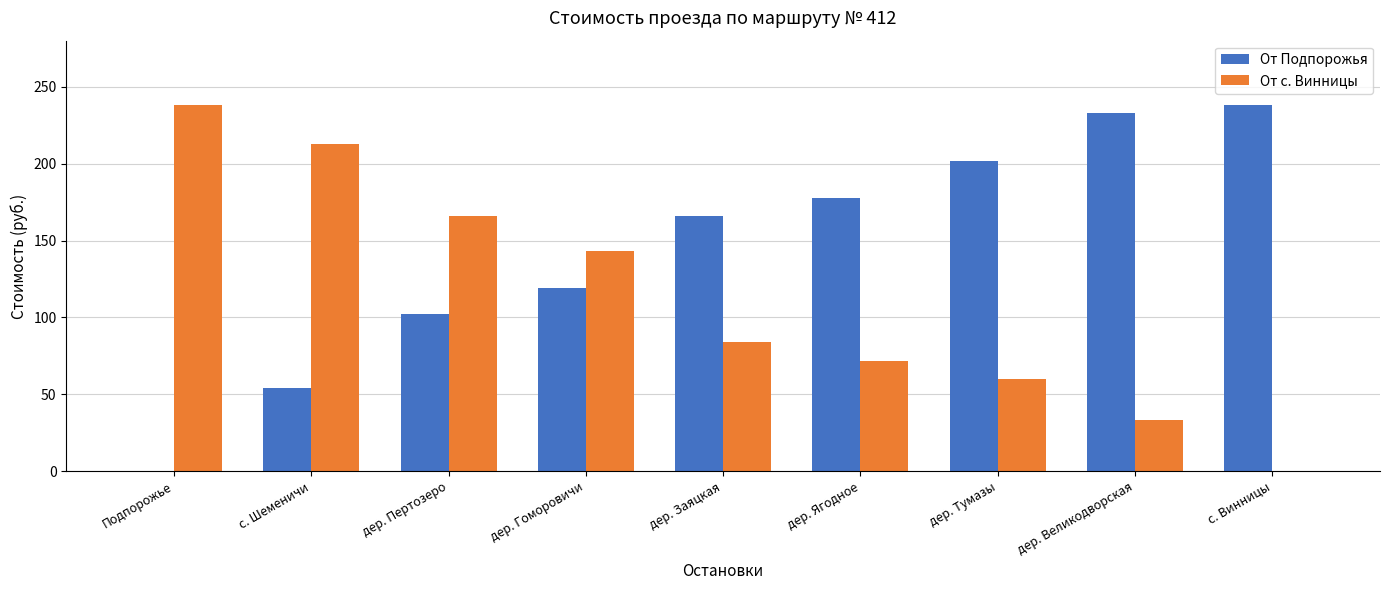

What is the sum of the От Подпорожья values at дер. Заяцкая and с. Шеменичи?

220